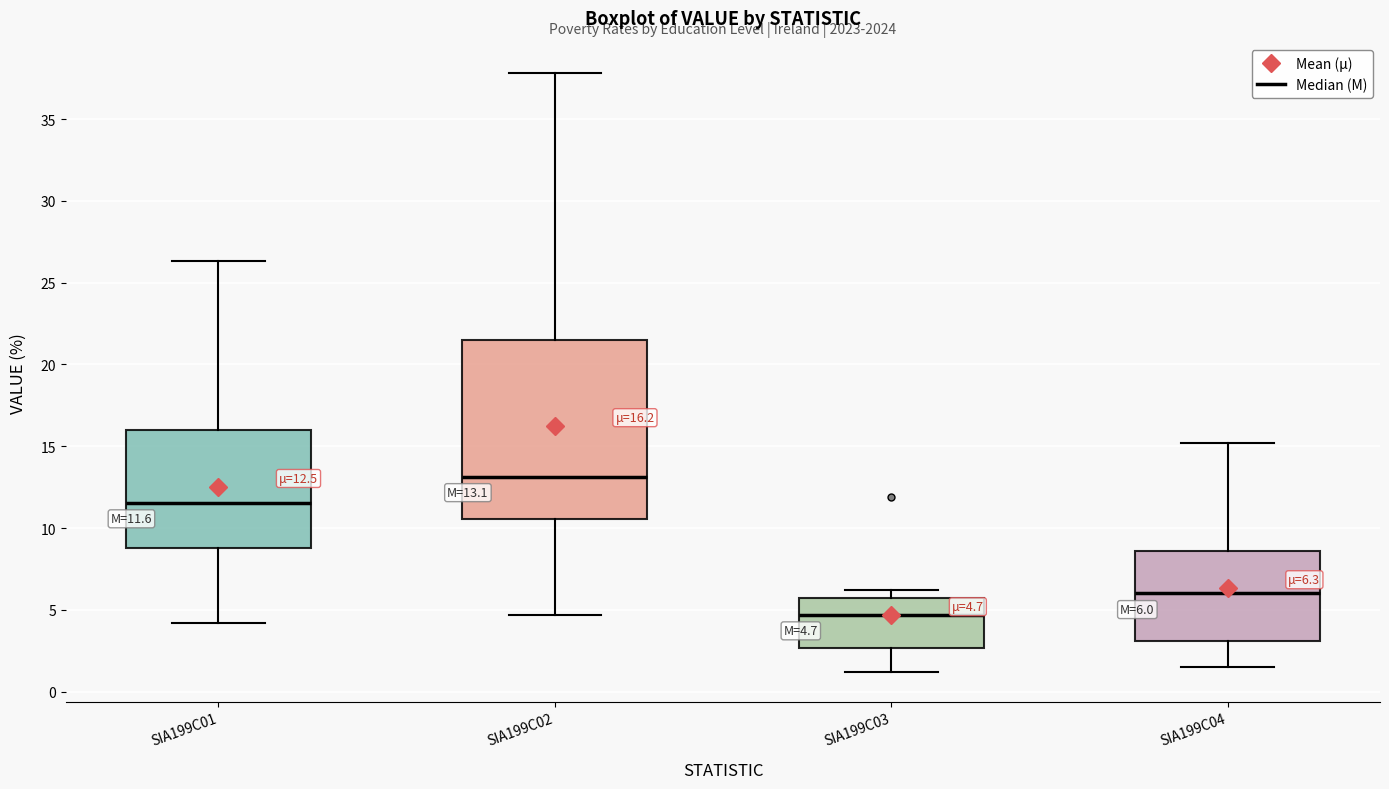

Which box has the highest median line?

SIA199C02